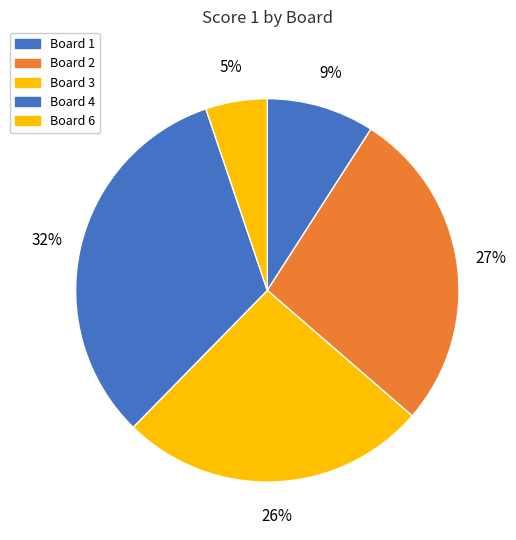

How many slices are in this pie chart?

5